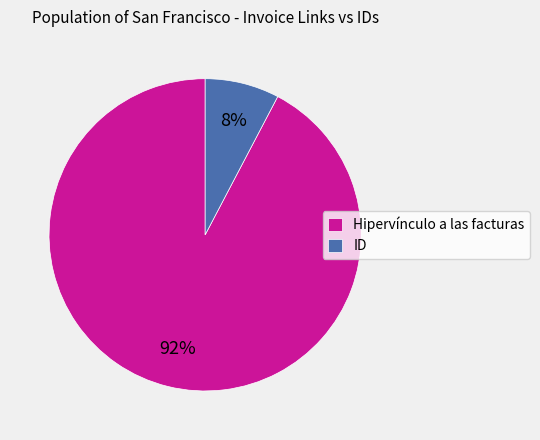

Rank the categories by value from lowest to highest.

ID, Hipervínculo a las facturas